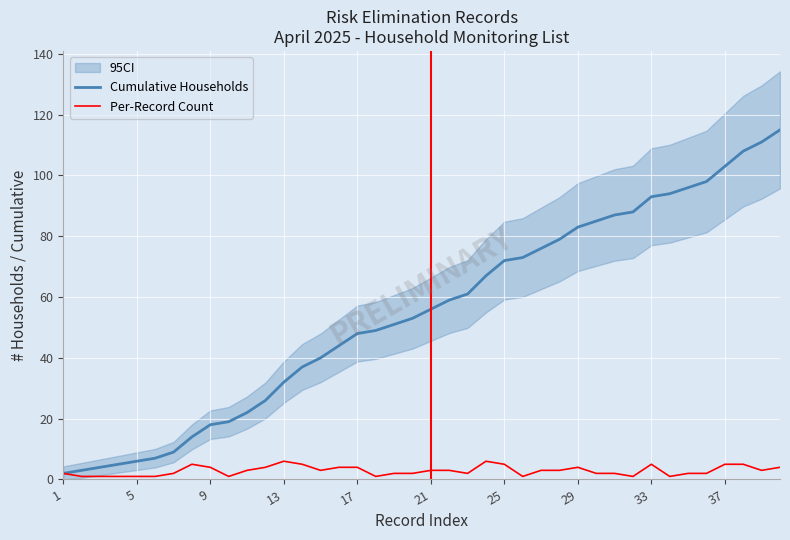

Does the chart display data point markers on the line(s)?

No